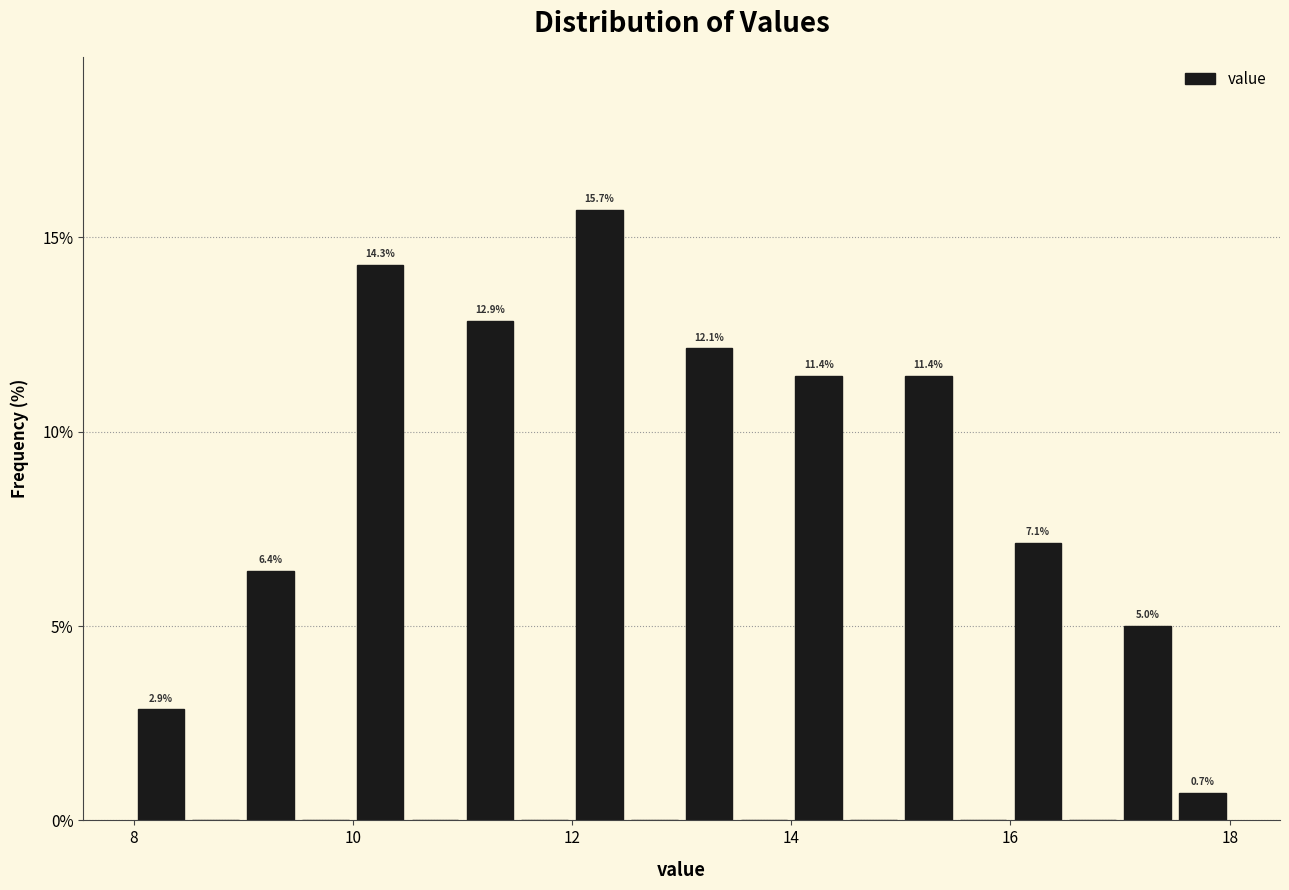

Read against the x-axis, roughly where is the centre of the tallest bar?

12.2